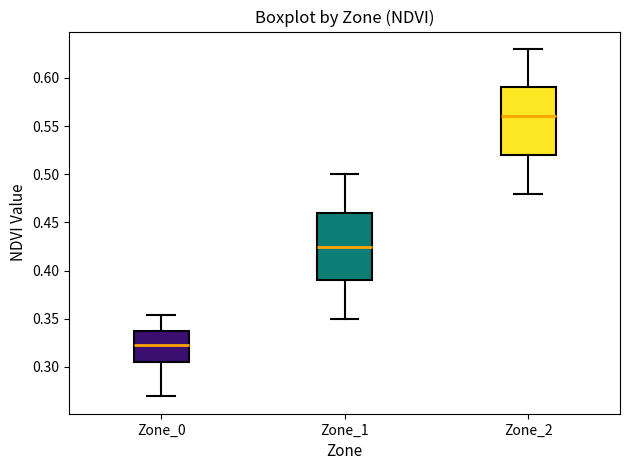

Which box's median line is the lowest?

Zone_0